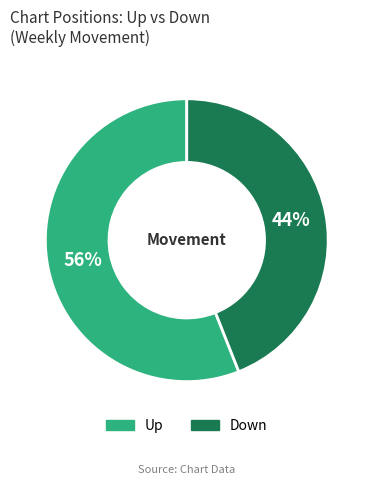

To the nearest percent, what is the difference between the largest and smallest slice percentages?

12%